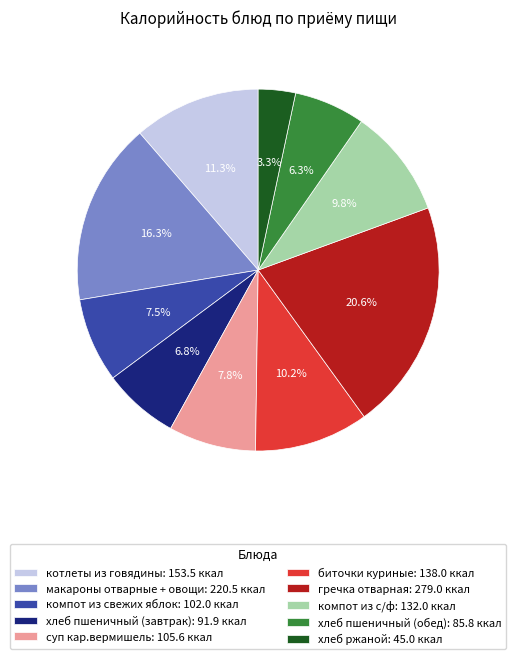

Which slice is the smallest?

хлеб ржаной